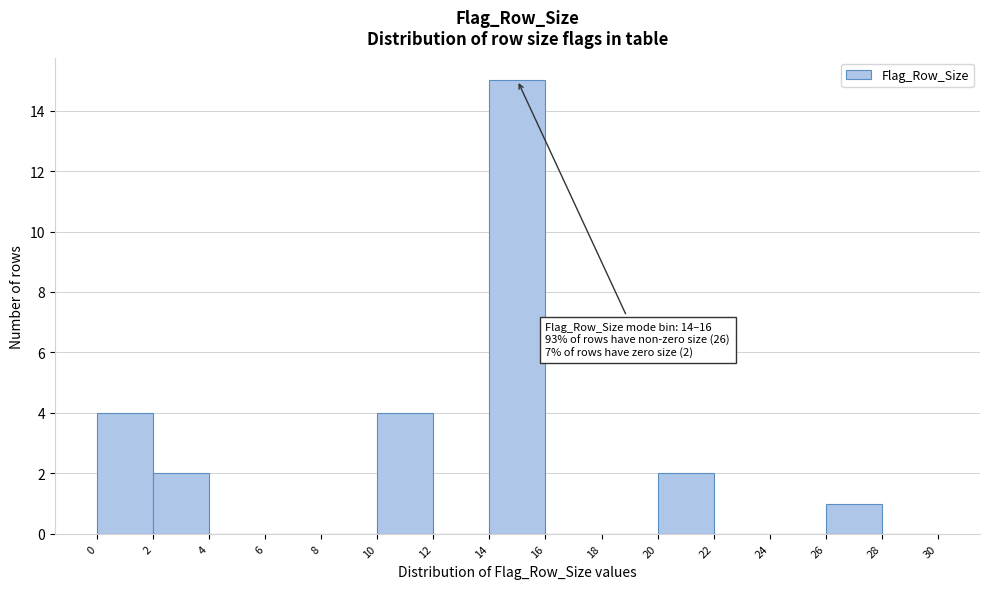

Which range on the x-axis has the tallest bar?

14 to 16